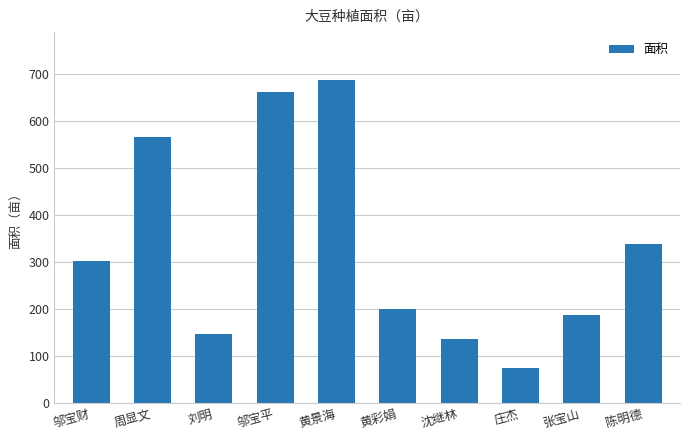

Which label corresponds to the smallest value in the chart?

庄杰